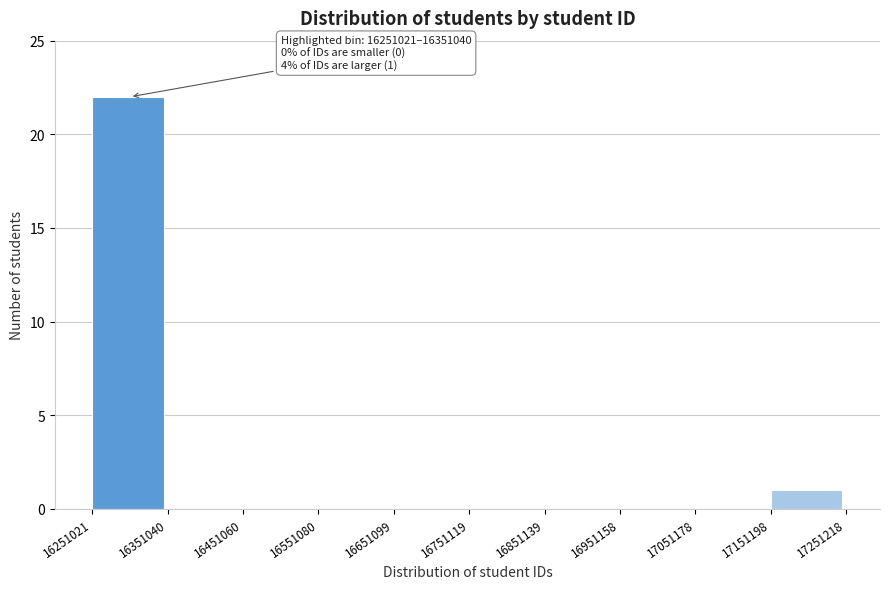

Which range on the x-axis has the tallest bar?

16251021 to 16351040